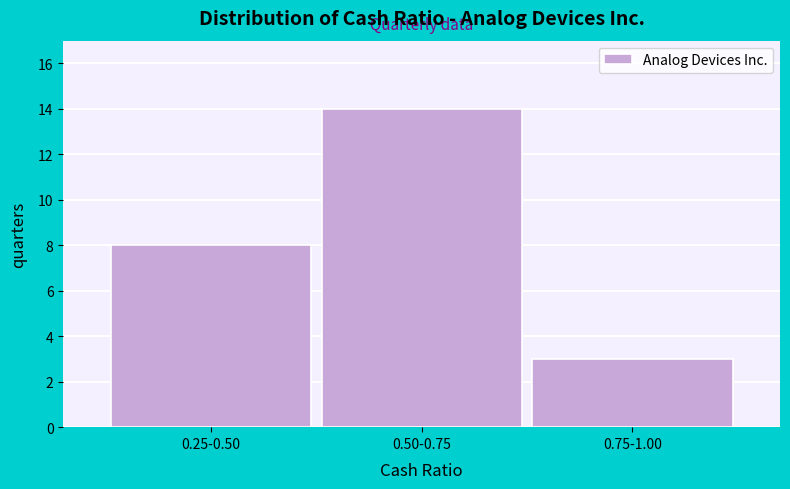

Reading right to left, extract all data points from this chart.

0.75-1.00=3	0.50-0.75=14	0.25-0.50=8